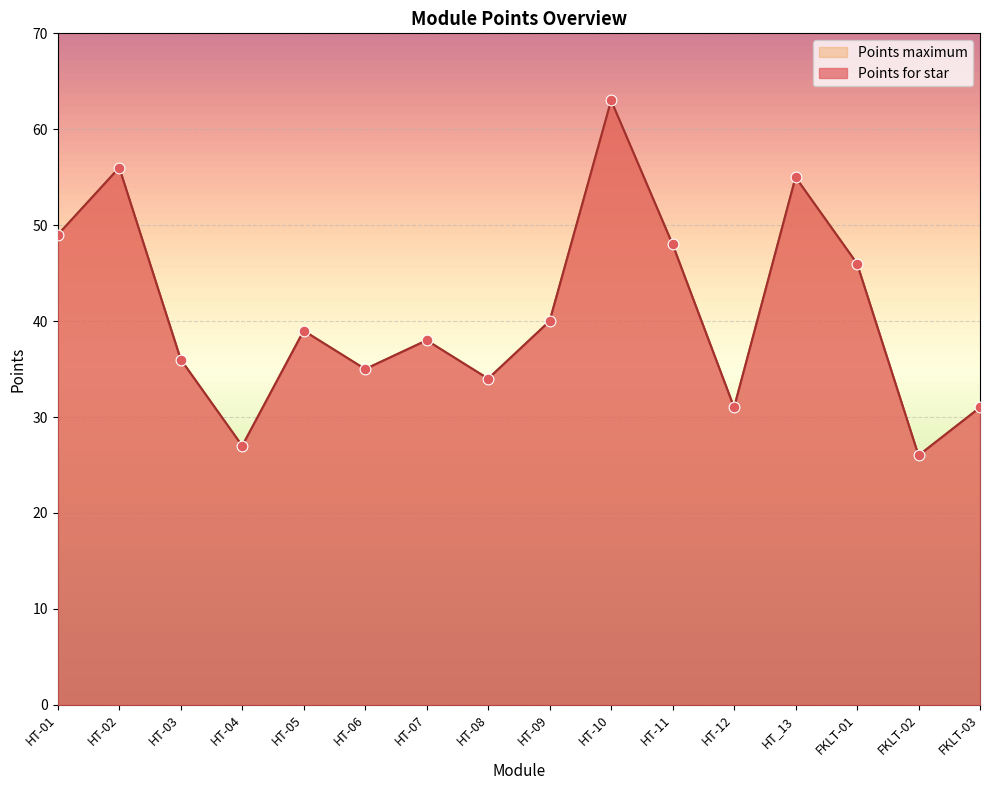

What are all the series names shown in the legend?

Points for star, Points maximum